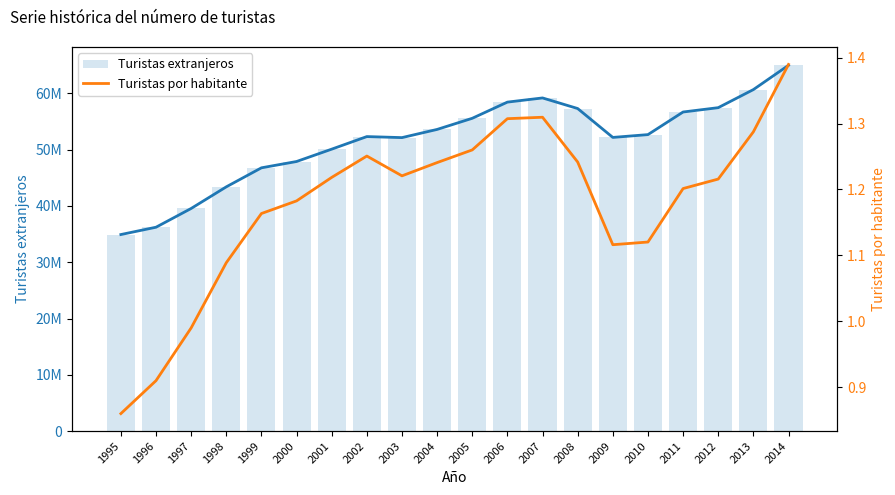

Are the bars horizontal?

No